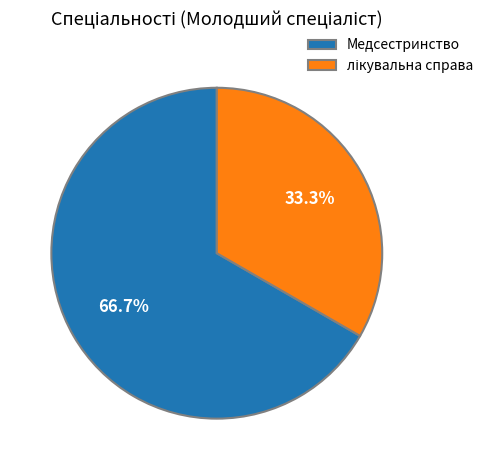

What percentage is NOT represented by Медсестринство?

33.3%